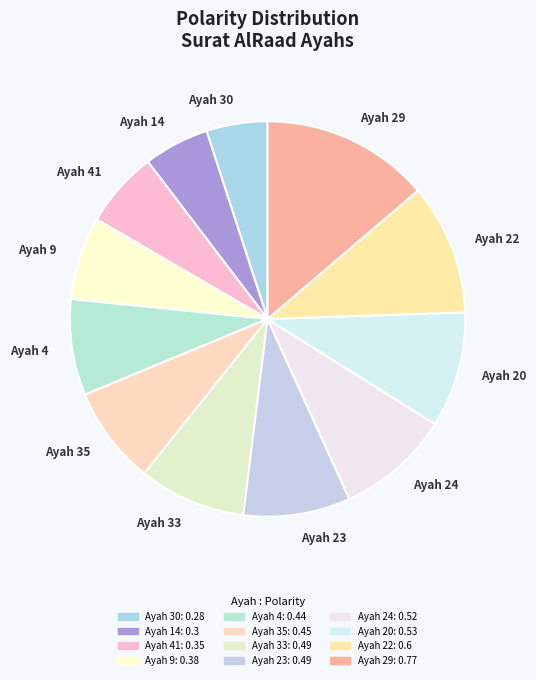

Combined, do Ayah 14 and Ayah 20 account for over 50%?

No